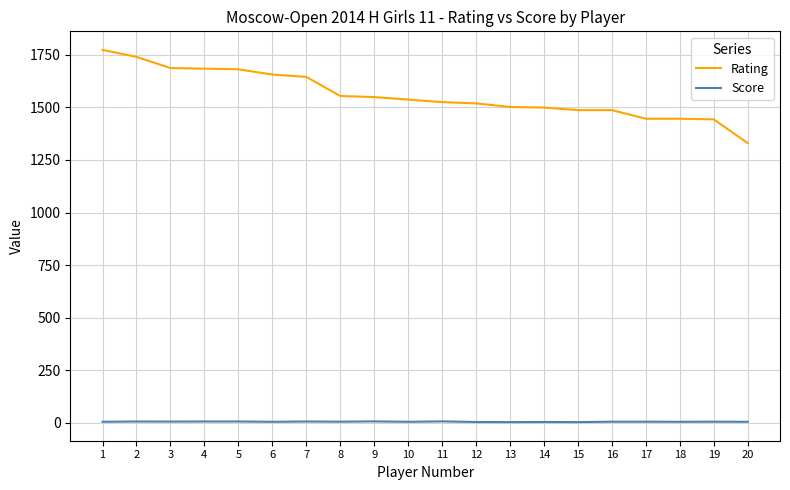

What is the maximum value for Rating?

1773.0